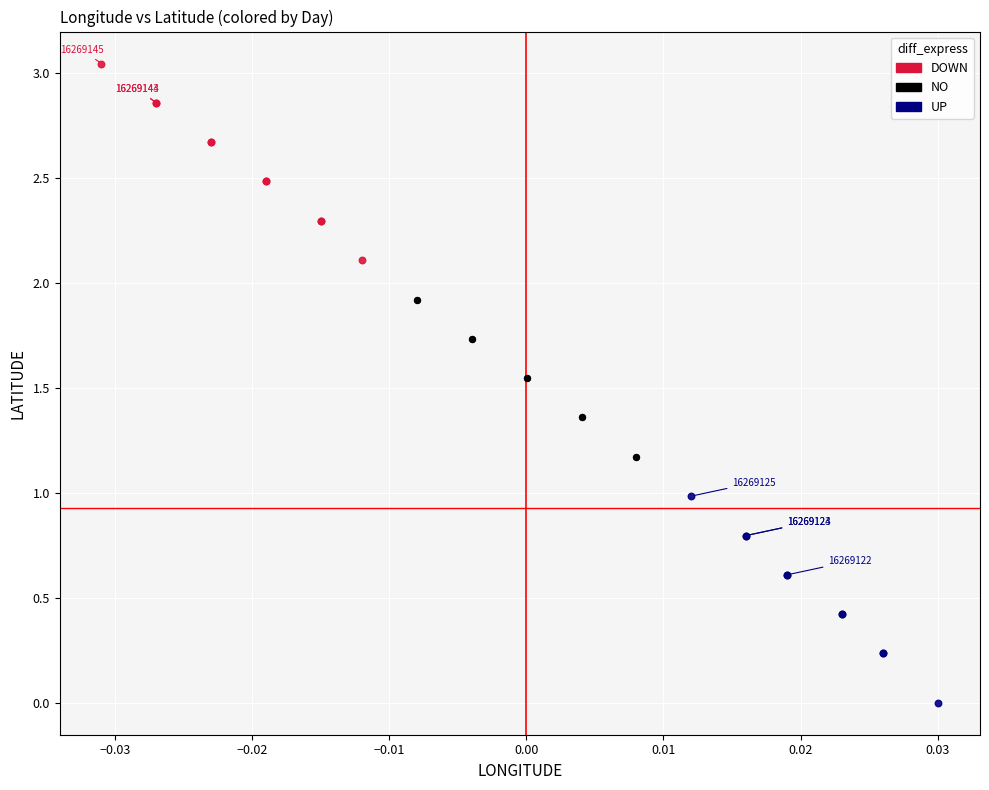

Which series reaches the minimum Y coordinate?

UP